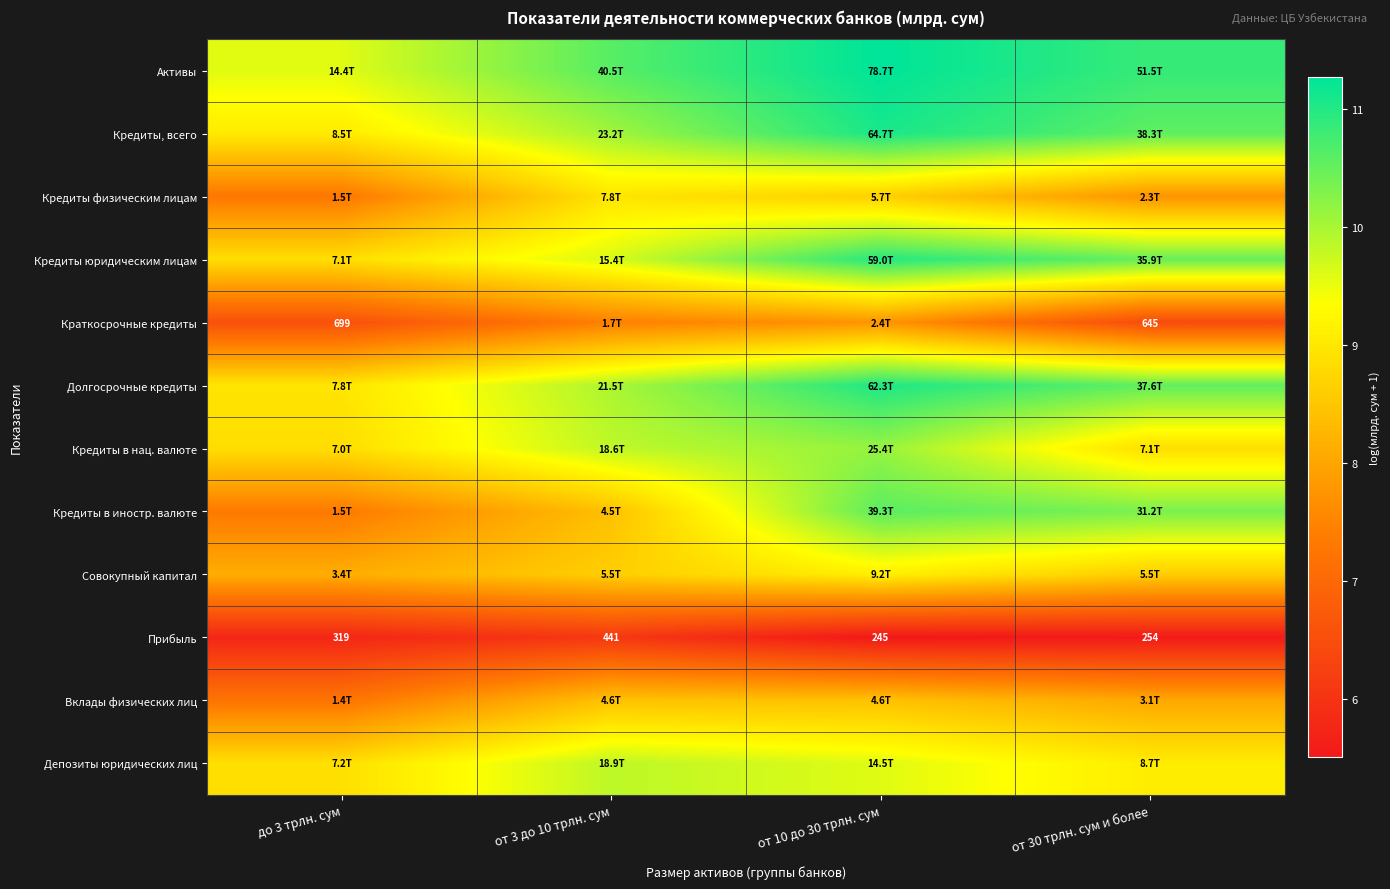

Is the value of Активы at от 10 до 30 трлн. сум greater than the value of Депозиты юридических лиц at до 3 трлн. сум?

Yes